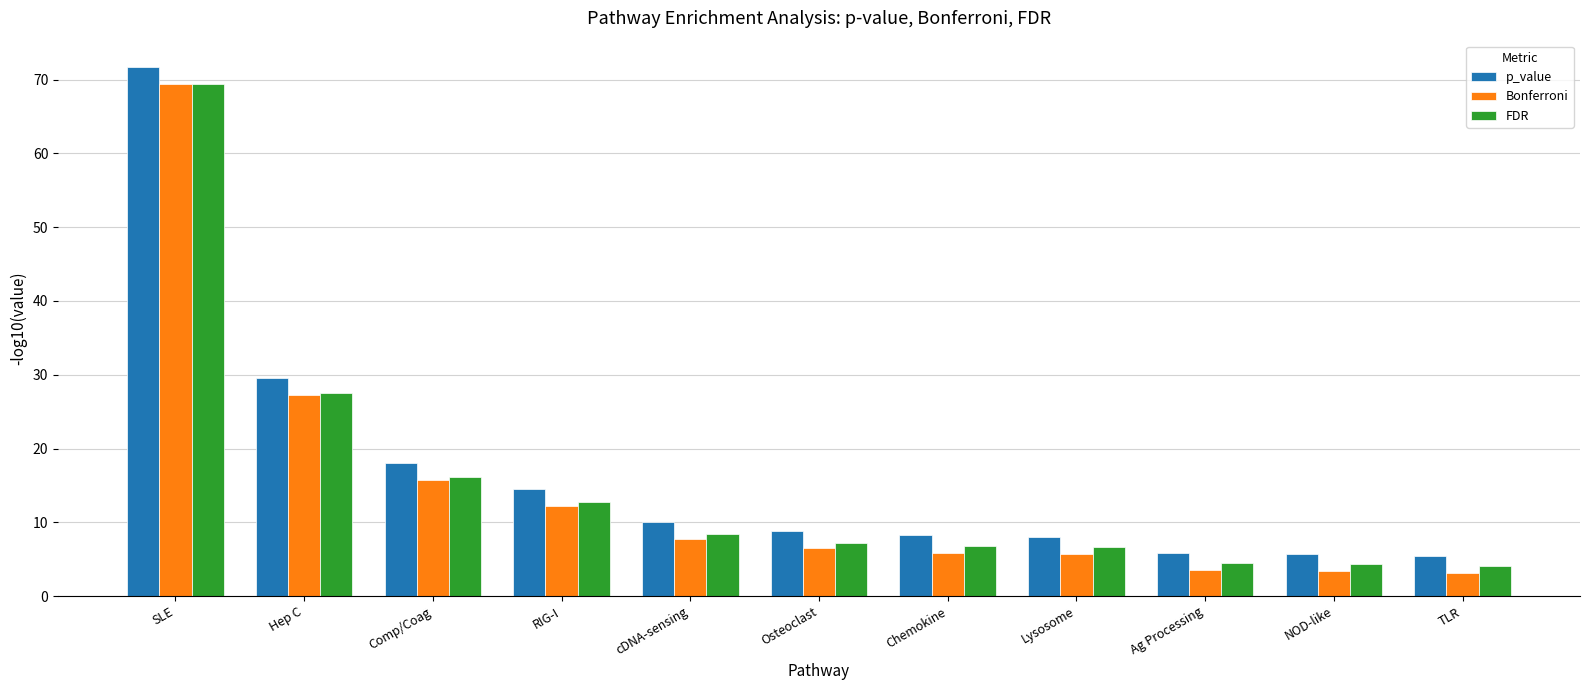

Is the value of Bonferroni at RIG-I greater than the value of FDR at Chemokine?

Yes